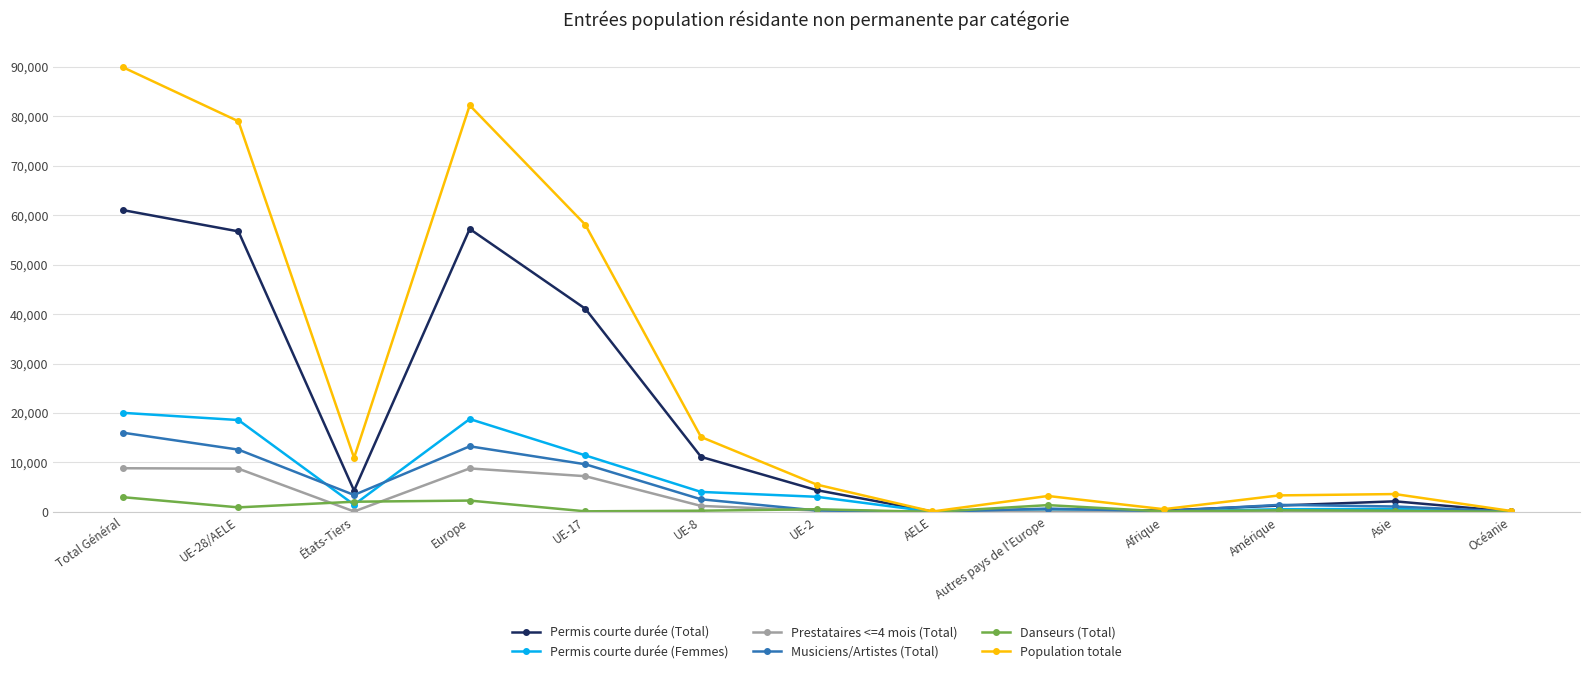

What is the total value across all series at Europe?

182512